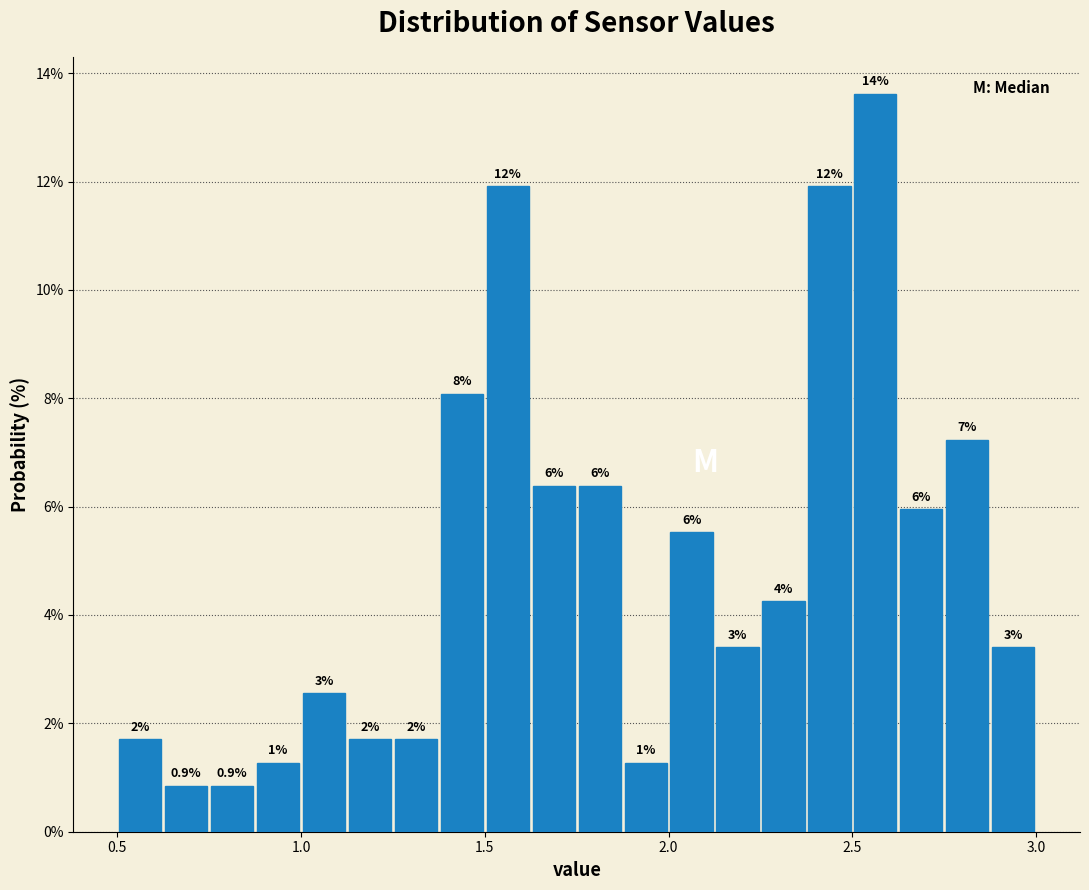

Around what value on the x-axis is the tallest bar? Give the approximate position of its centre, as read against the axis.

2.55